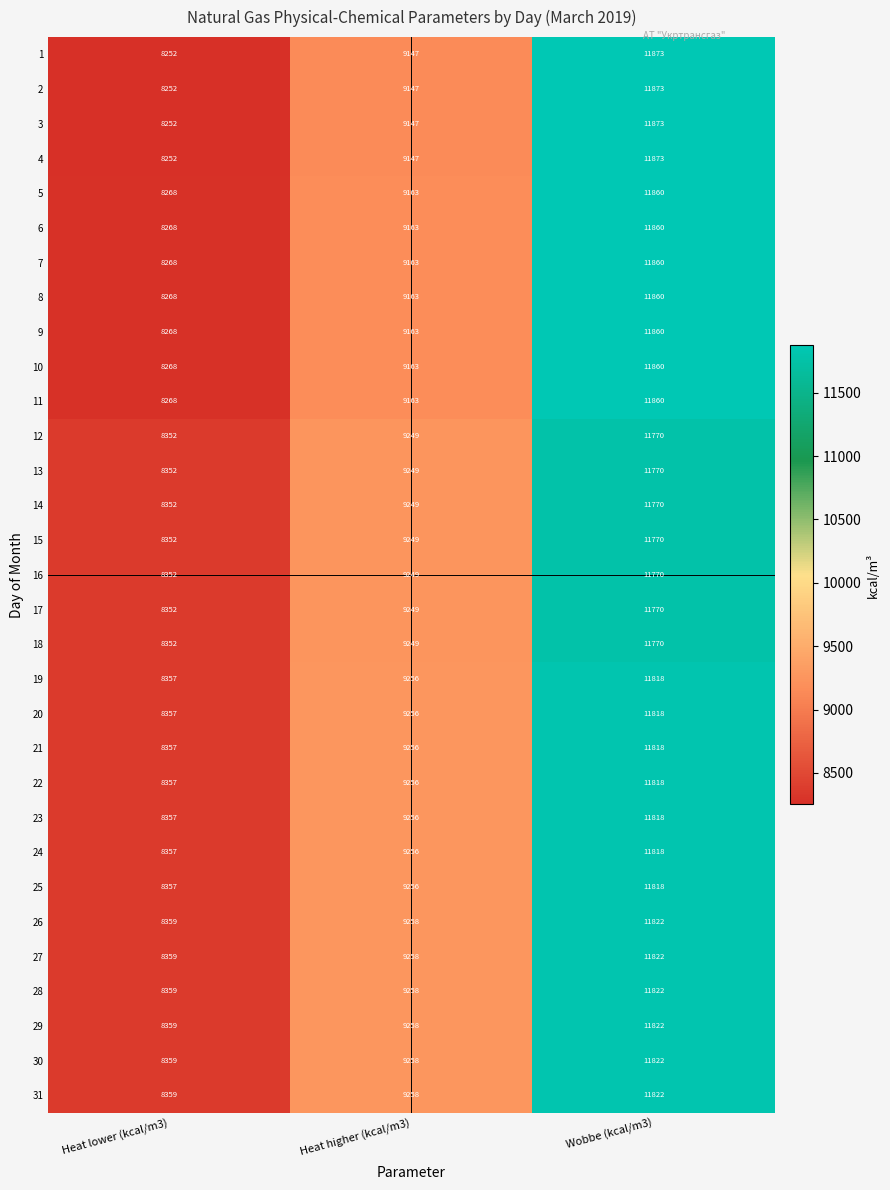

What is the sum of all 26 values?

29439